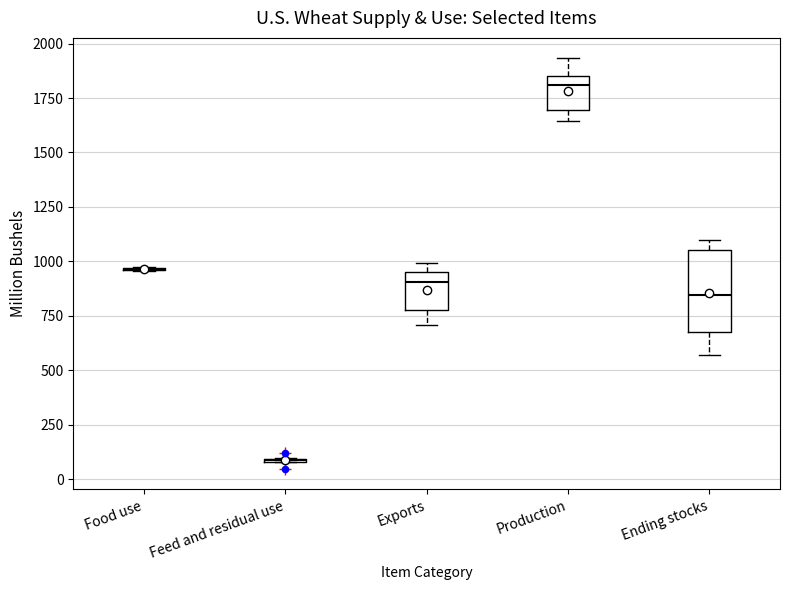

Reading left to right, transcribe this box plot: for each box, give where its median line is, the range the box spans, and where its two whiskers end, as read against the y-axis. The values are not printed on the chart, so give them approximately, as read against the axis.

Food use: box collapsed to a line at 950, whiskers 950 to 950
Feed and residual use: box collapsed to a line at 100, whiskers 100 to 100
Exports: median 900, box 800 to 950, whiskers 700 to 1000
Production: median 1800, box 1700 to 1850, whiskers 1650 to 1950
Ending stocks: median 850, box 650 to 1050, whiskers 550 to 1100